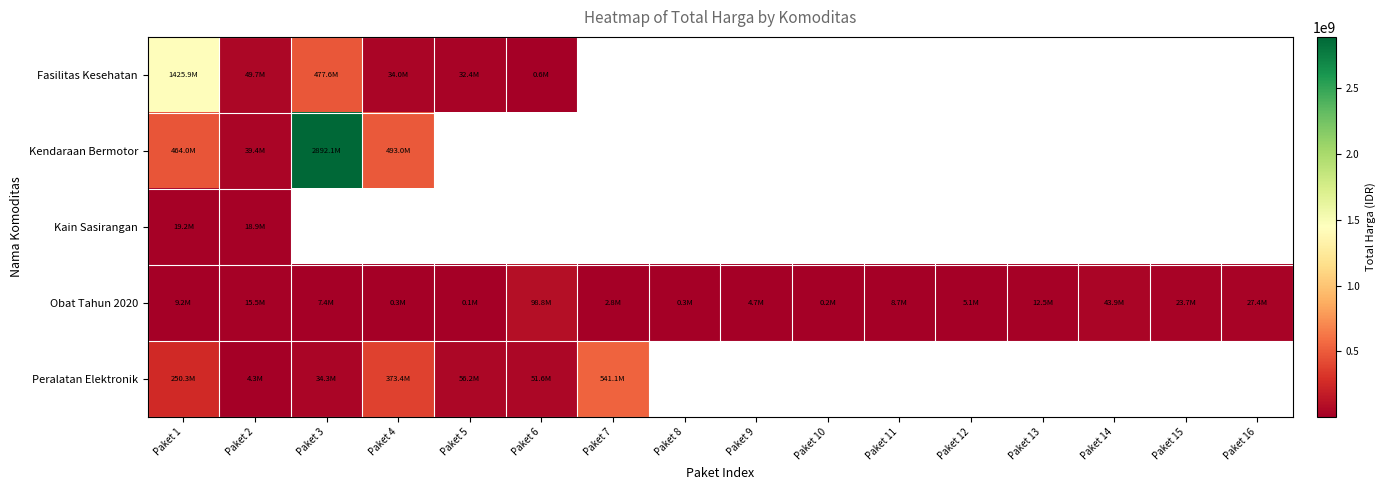

What is the difference between the maximum and second lowest values in the Obat Tahun 2020 series?

98590570.0